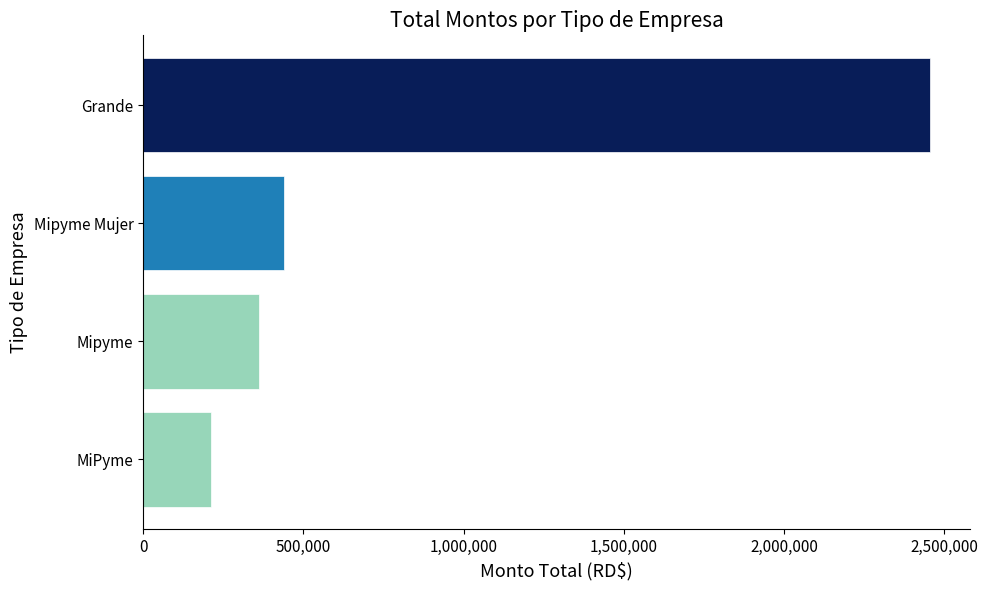

The value at Mipyme Mujer is 440247. True or false?

True